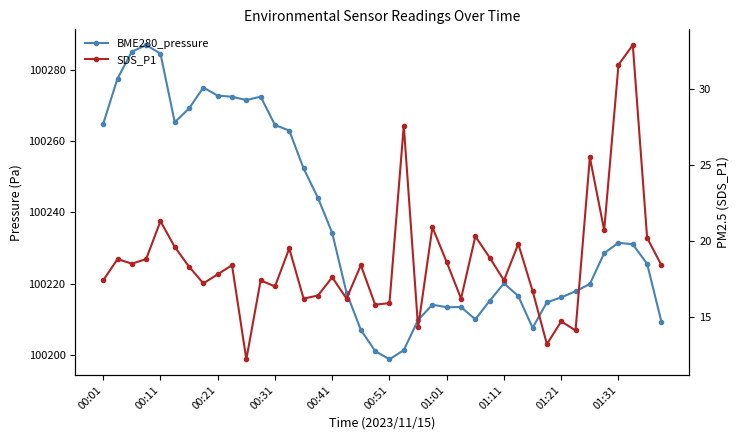

What is the average value of the SDS_P1 series?

18.8